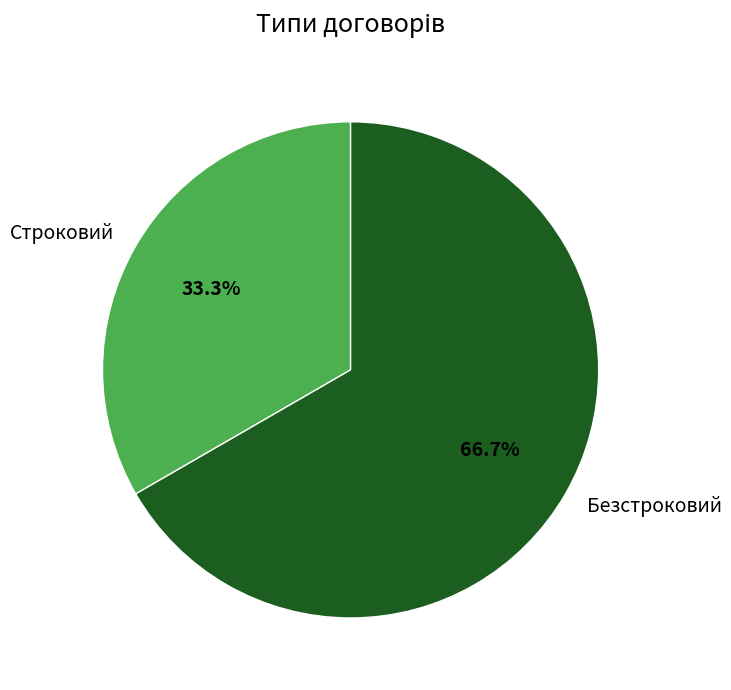

To the nearest percent, what is the difference between the Строковий and Безстроковий slice percentages?

33%